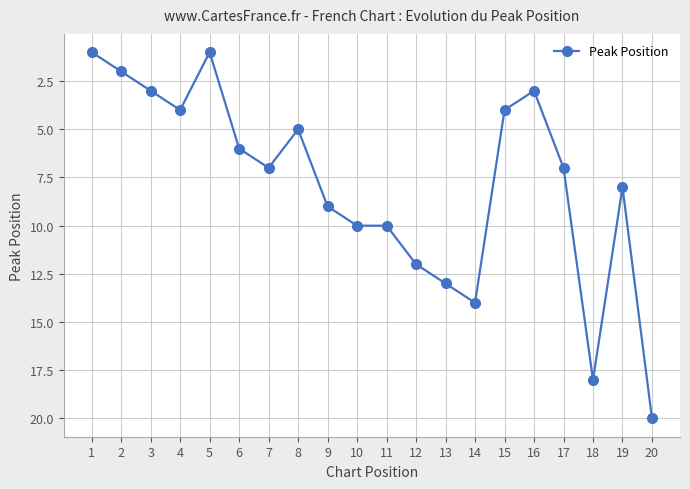

Where is the first local maximum?

4